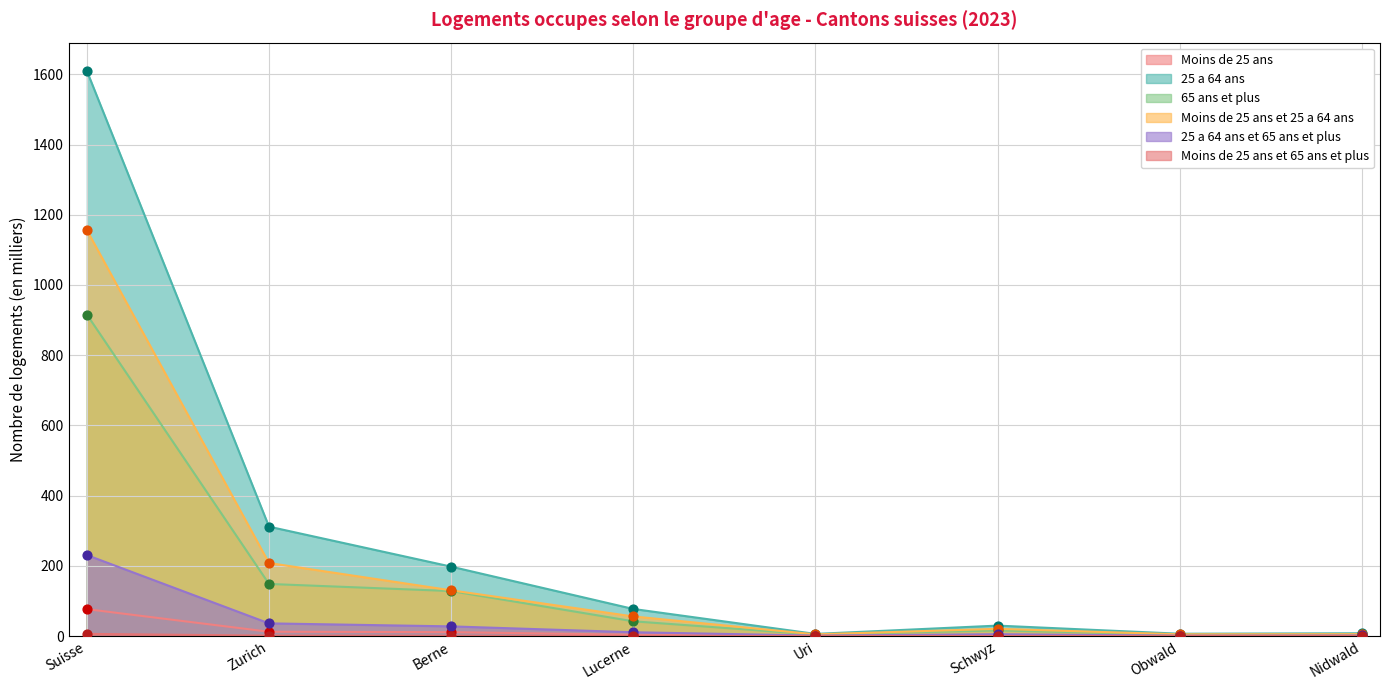

Which series has the largest Y range (max minus min)?

25 a 64 ans